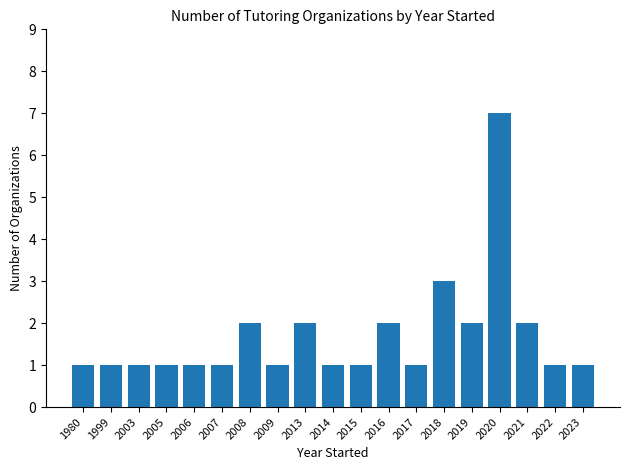

What is the value of the 10th bar from the left?

1